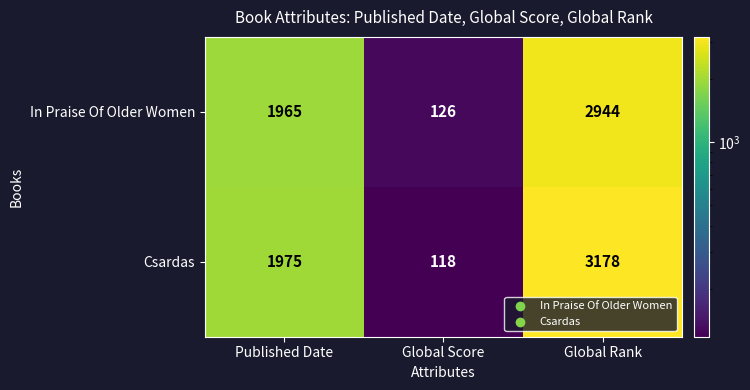

Reading left to right, list all the values displayed in this chart.

In Praise Of Older Women: 1965	126	2944
Csardas: 1975	118	3178